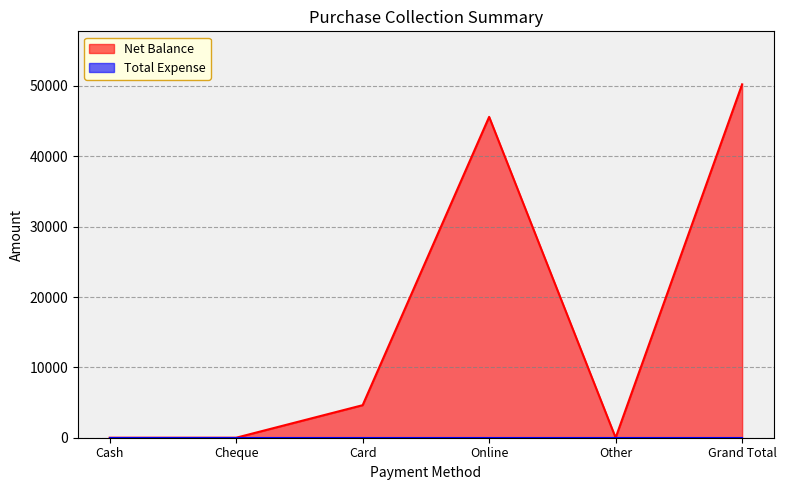

True or false: the data shows 50226 at Grand Total.

True